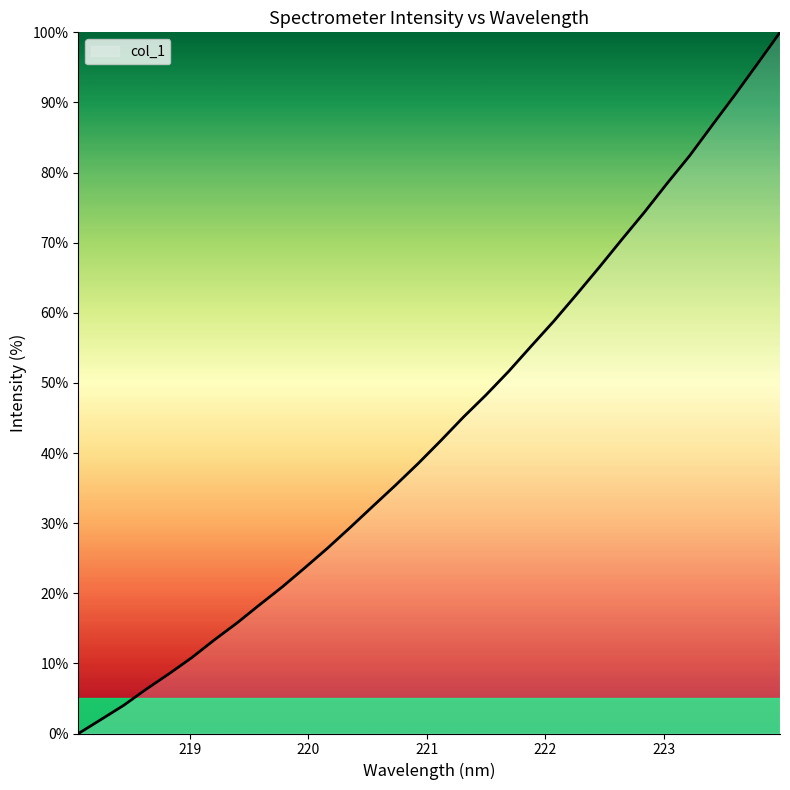

What is the maximum value shown in the chart?

100.0